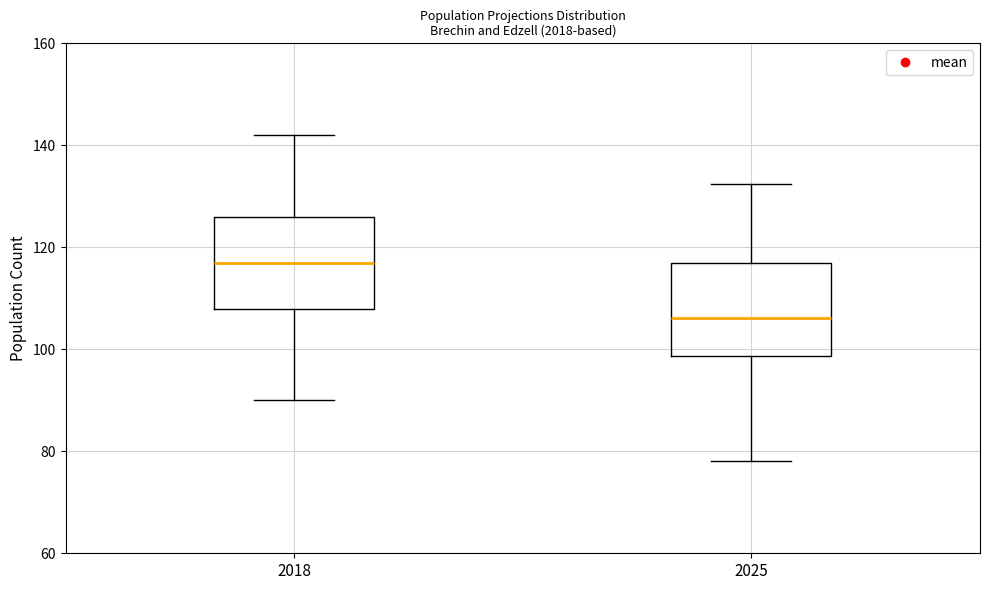

Reading left to right, read every box against the y-axis: the position of its median line, the range the box covers, and the ends of its whiskers. The values are not printed on the chart, so give them approximately, as read against the axis.

2018: median 118, box 108 to 126, whiskers 90 to 142
2025: median 106, box 98 to 118, whiskers 78 to 132